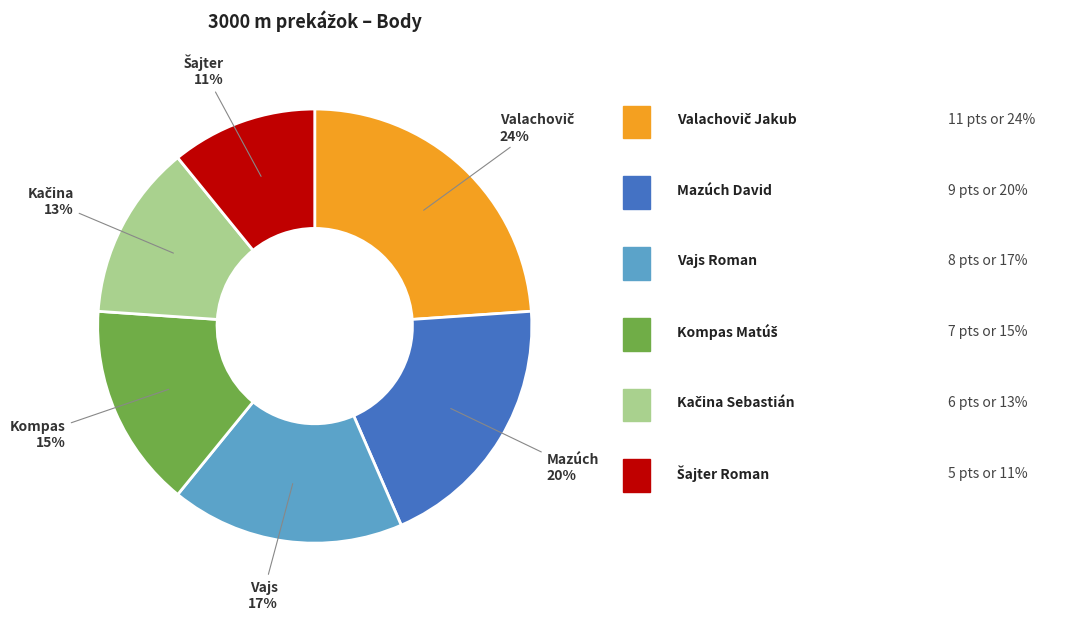

Is there a majority slice in this chart?

No